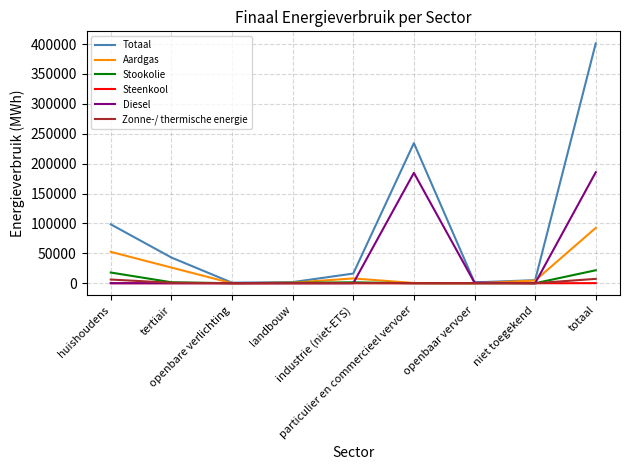

Which series has the largest range (max minus min)?

Totaal